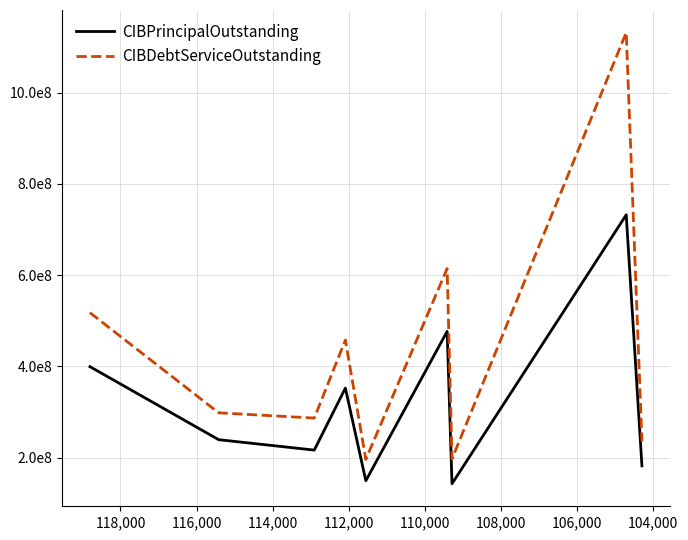

List the series in order of their peak value, highest first.

CIBDebtServiceOutstanding, CIBPrincipalOutstanding